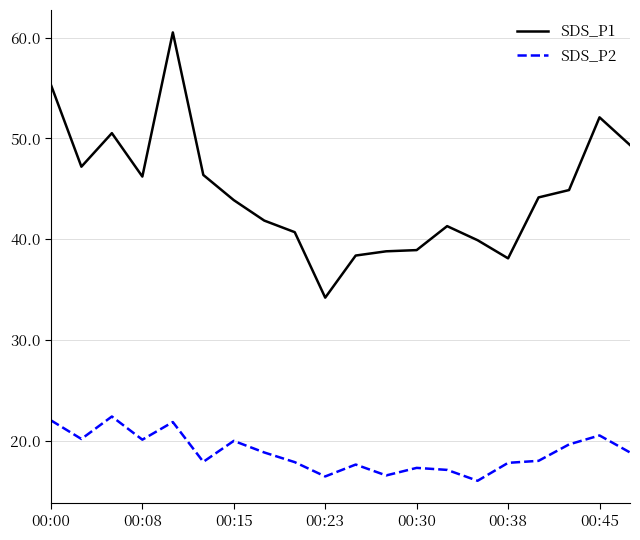

True or false: SDS_P2 has more than 1 points higher than both neighbors.

True